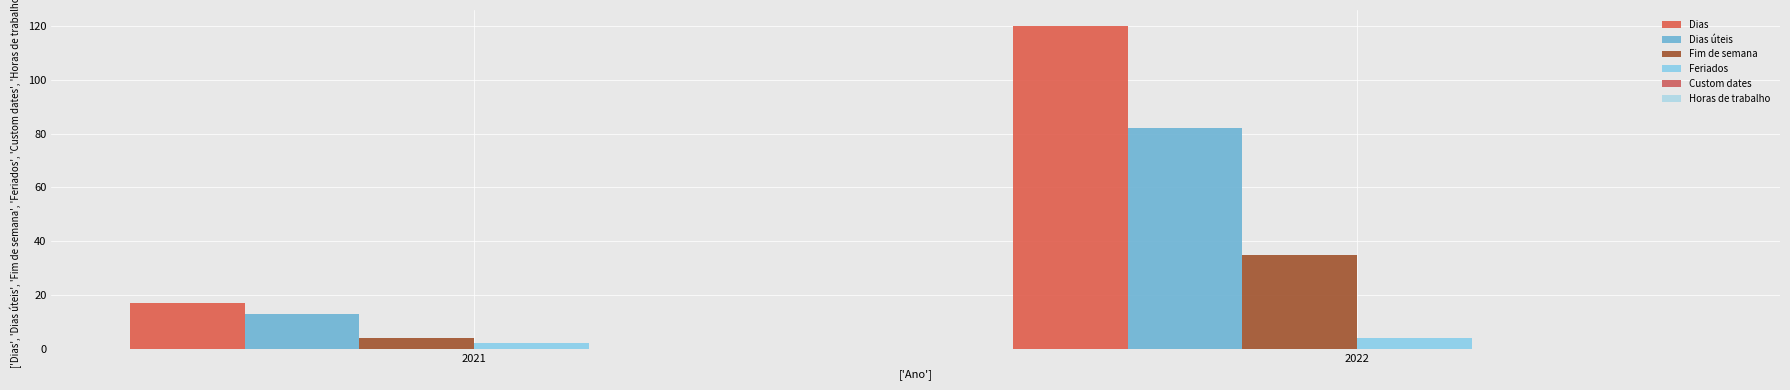

At which label does Dias úteis reach its minimum?

2021